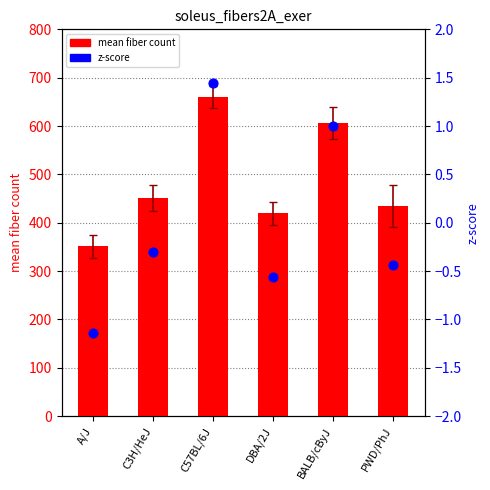

Which series has the largest total across all categories?

mean fiber count